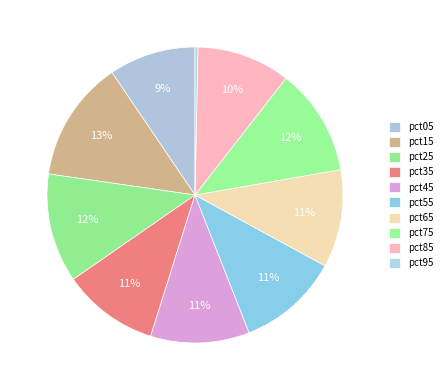

Count the number of slices in the pie.

10